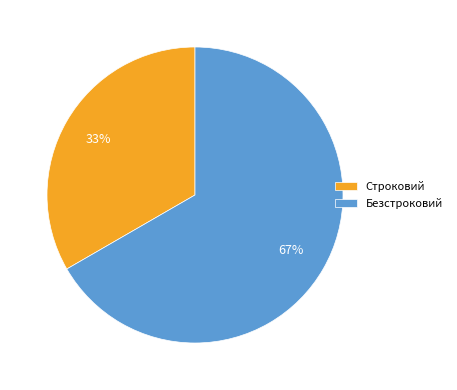

Do Безстроковий and Строковий together represent more than half of the pie?

Yes